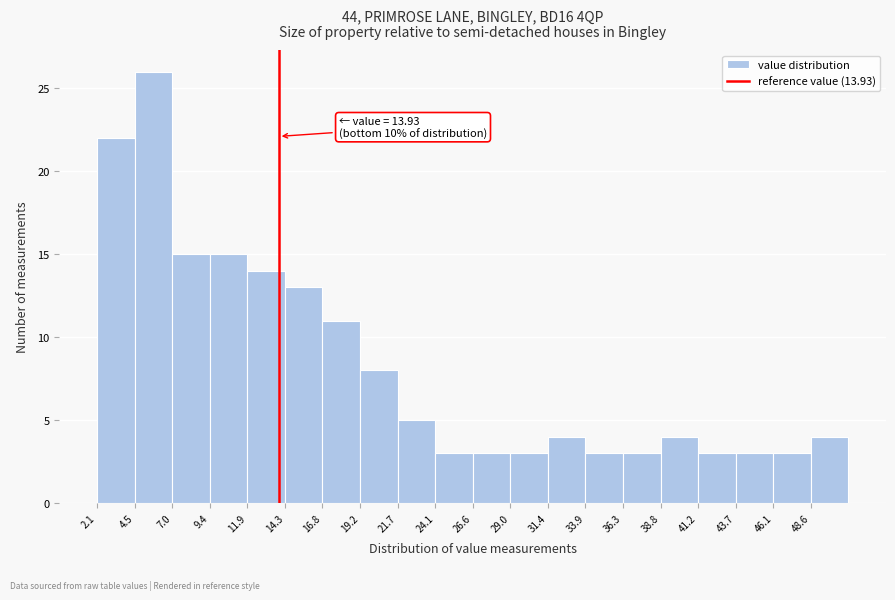

Over which range of the x-axis is the bar tallest?

4.5 to 7.0